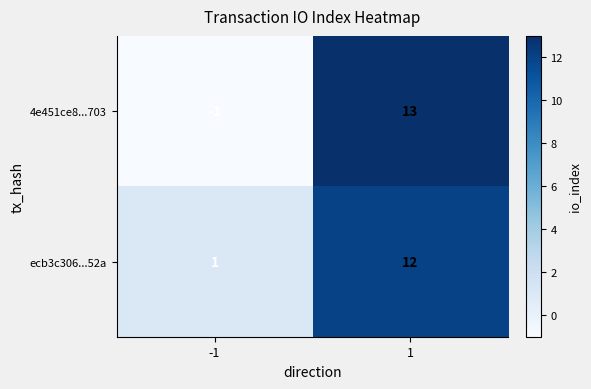

Which series changed the most between -1 and 1?

4e451ce8...703